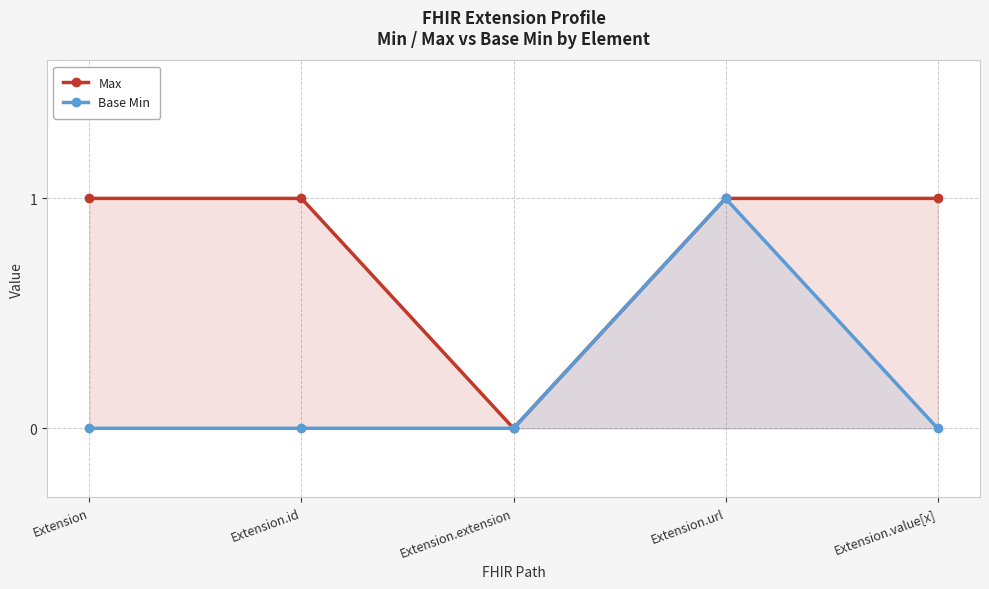

Read the Max value at Extension.value[x].

1